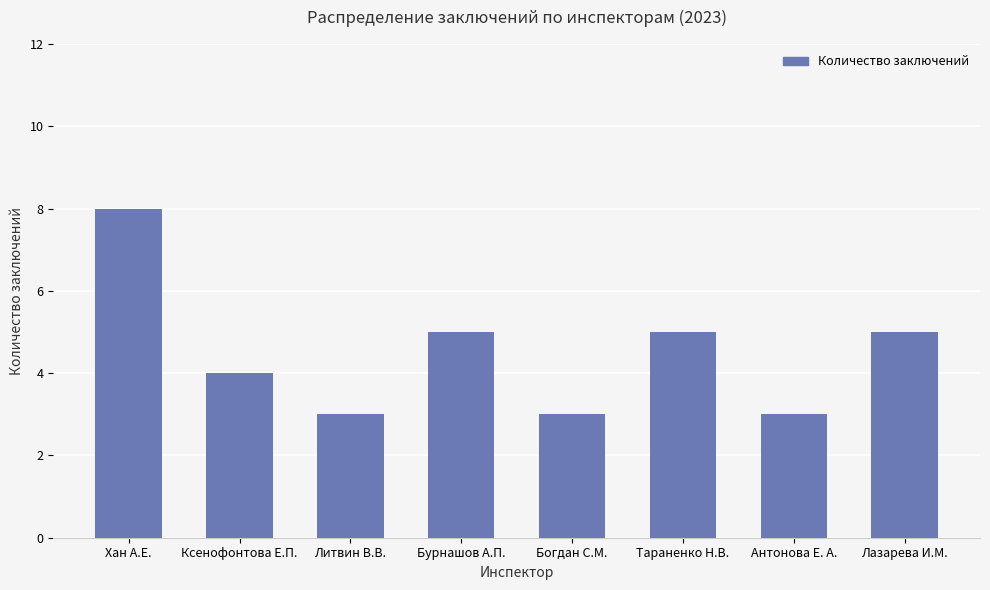

How many values are between 3 and 5?

7